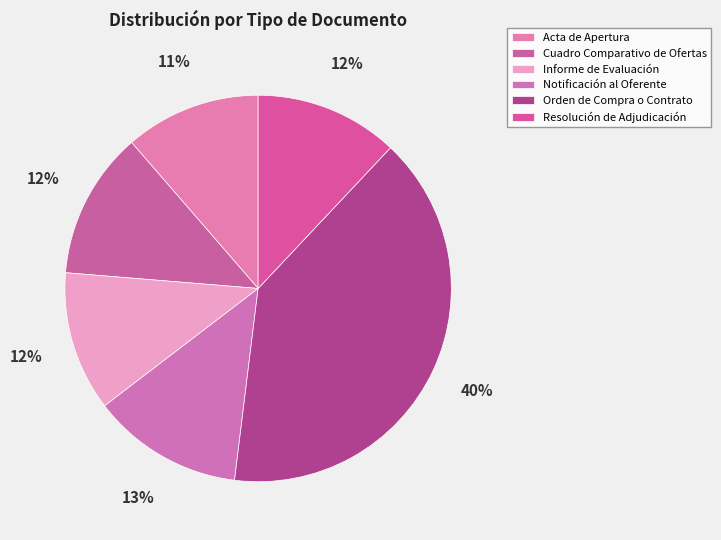

Is there any slice that represents more than half of the pie?

No